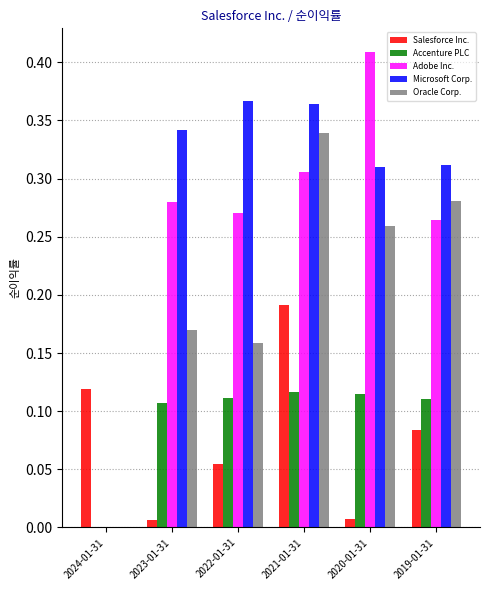

What is the sum of all Accenture PLC values?

0.6